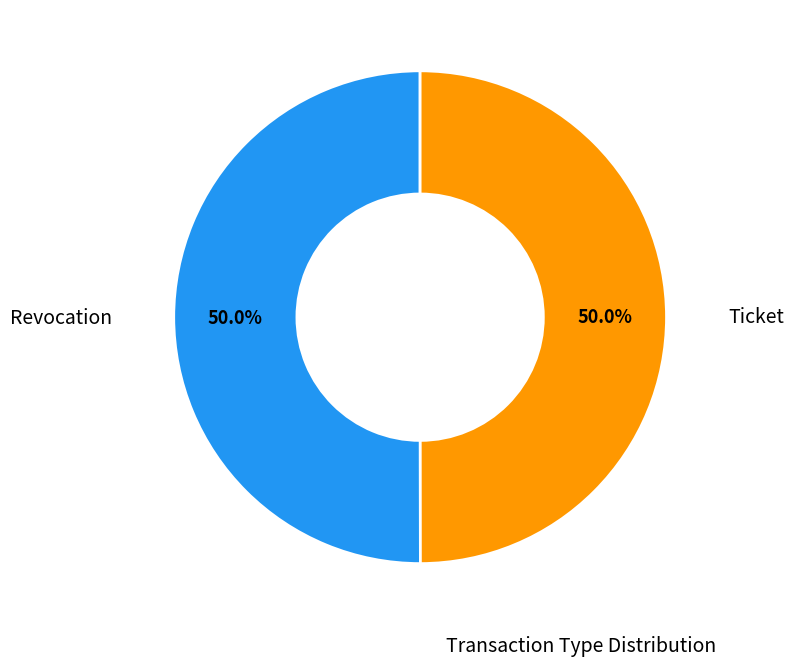

How many segments does this pie chart have?

2